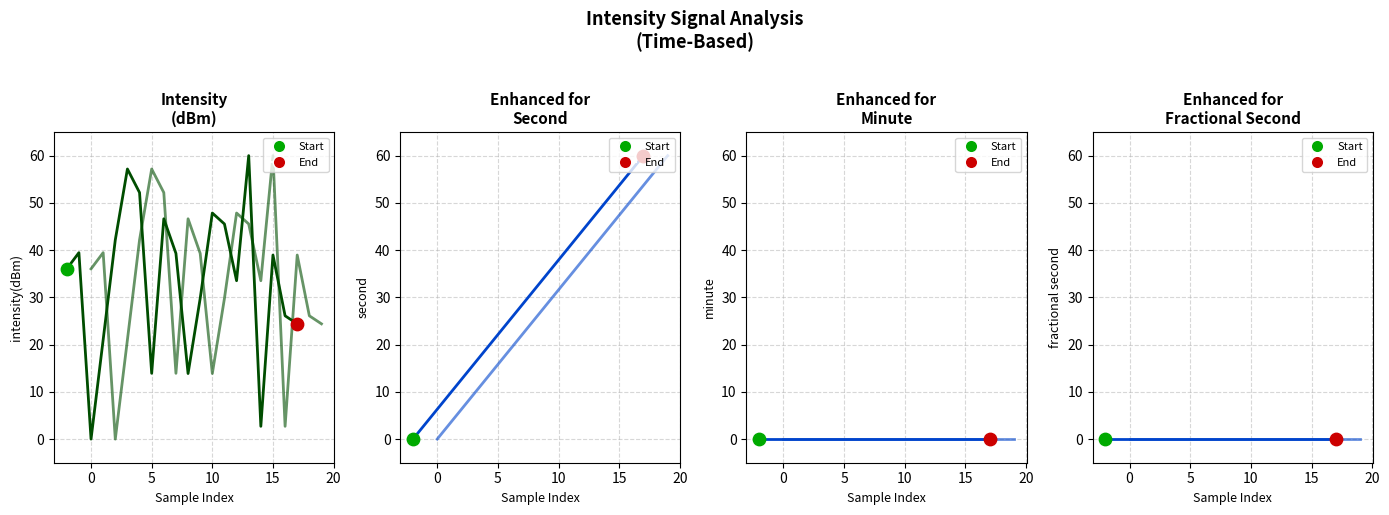

At how many categories does at least one series exceed 3?

20